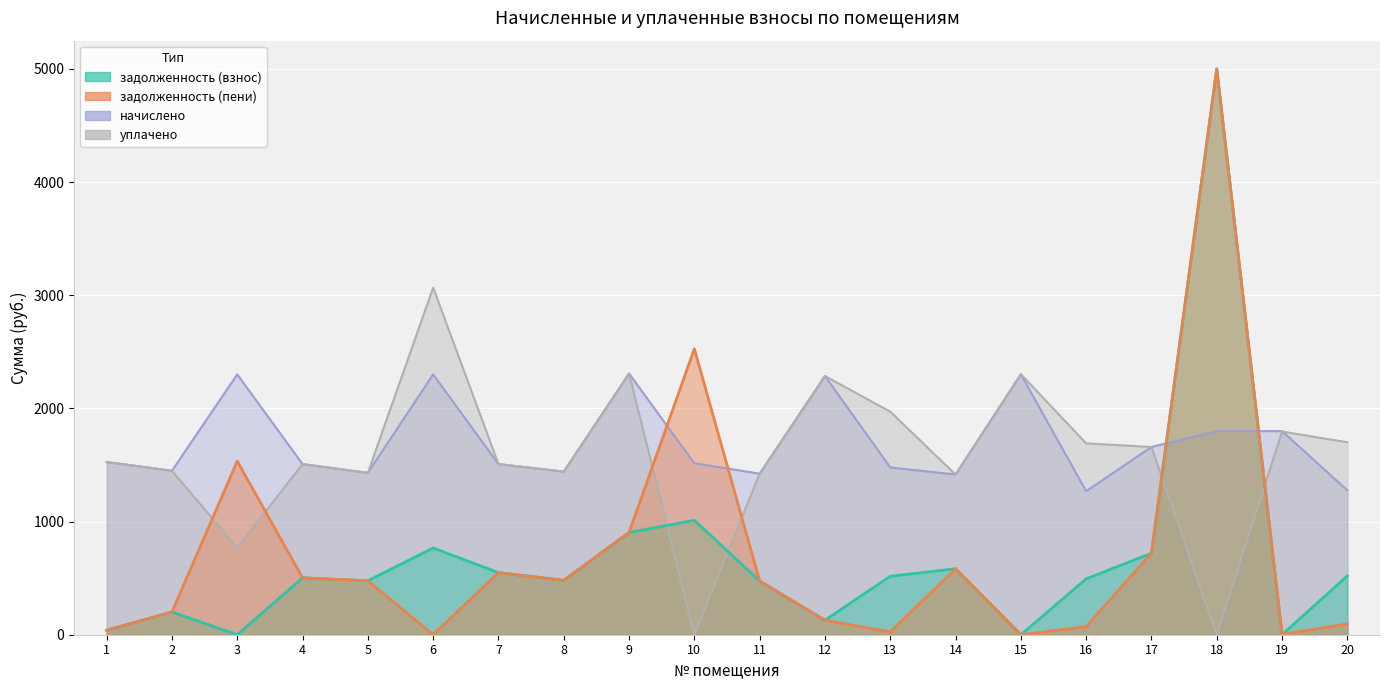

List the series in order of their peak value, highest first.

уплачено, начислено